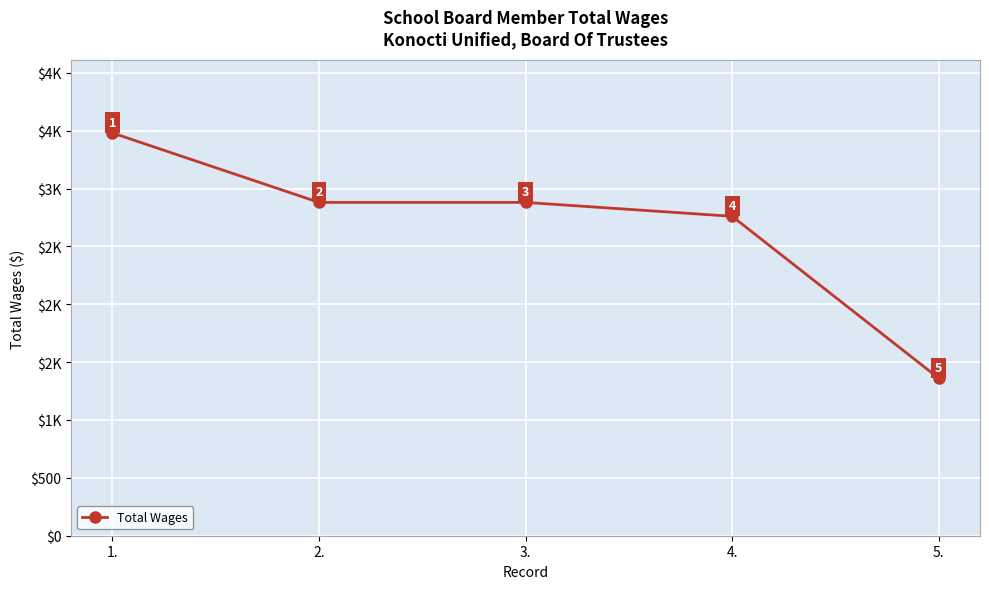

List the labels in order of value, smallest first.

5., 4., 2., 3., 1.